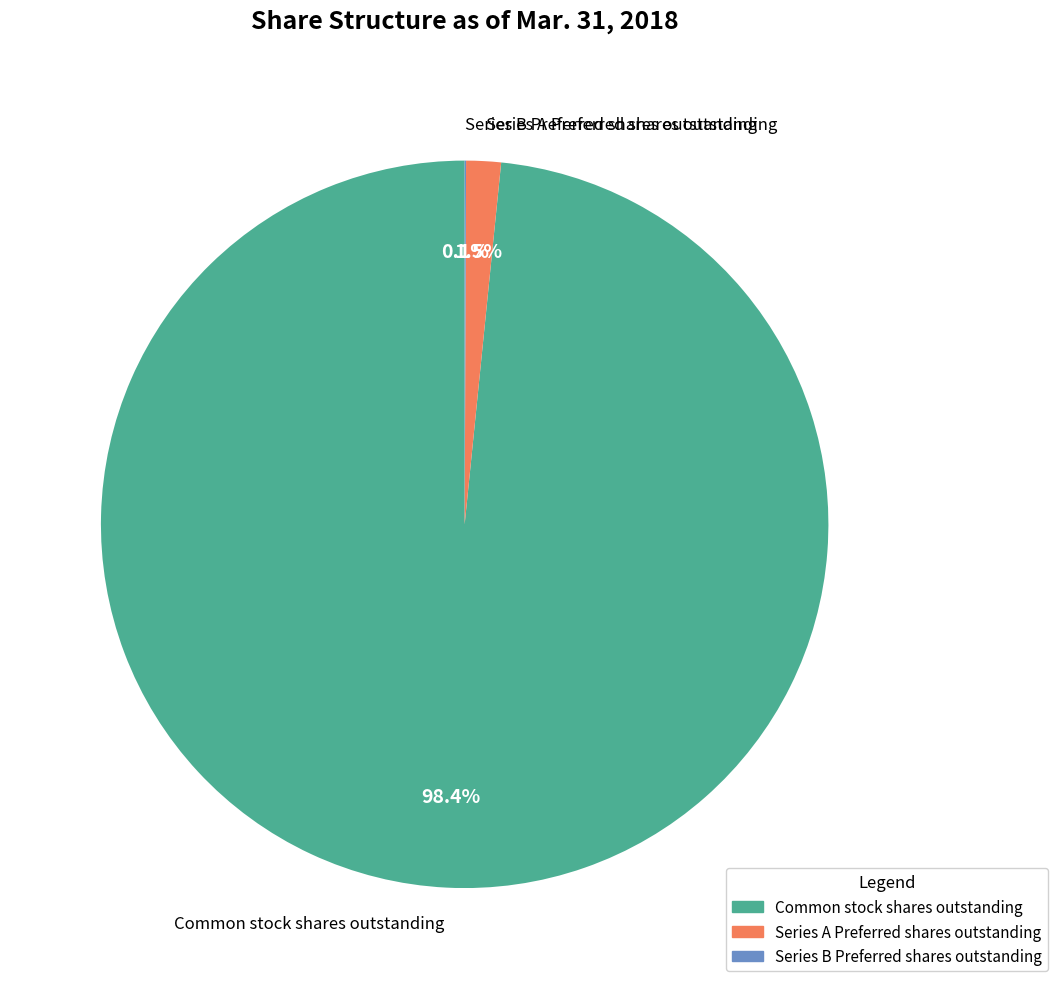

To the nearest percent, what is the average slice percentage?

33%